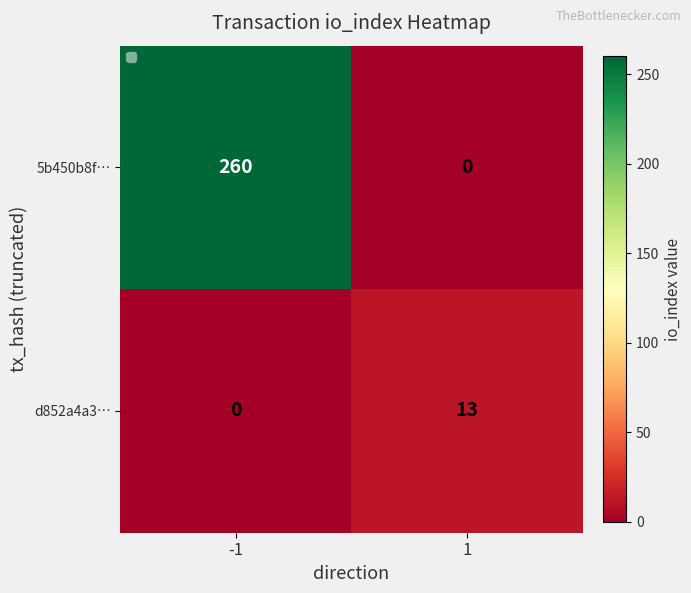

At which category is the sum across all series the highest?

-1